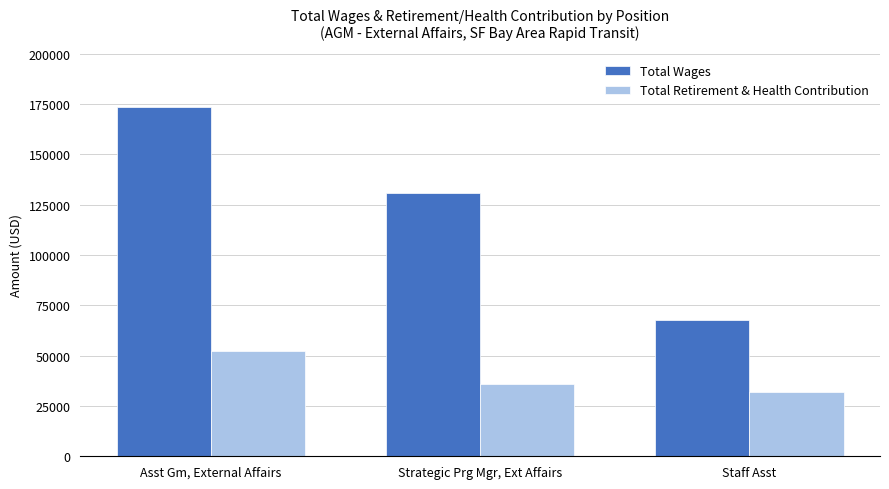

What position from the right is Asst Gm, External Affairs?

3